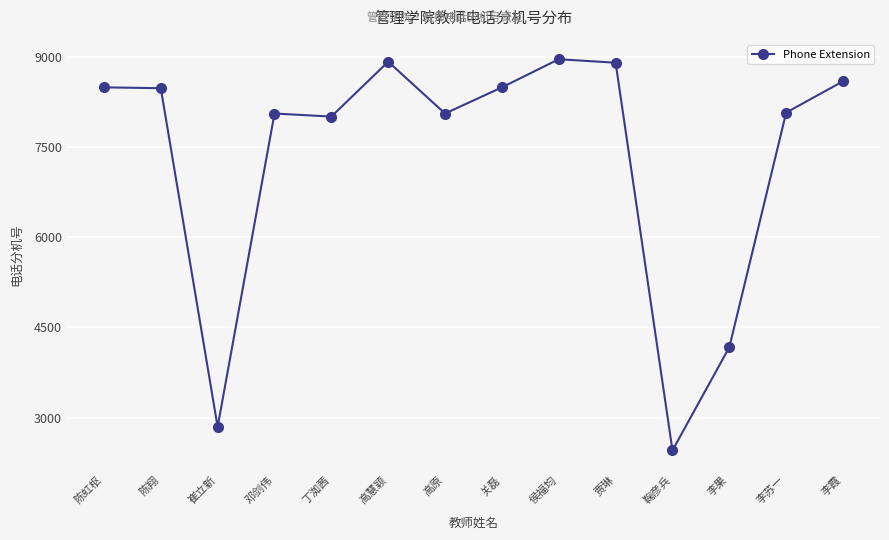

What is the change in value from 侯福均 to 李果?

-4790